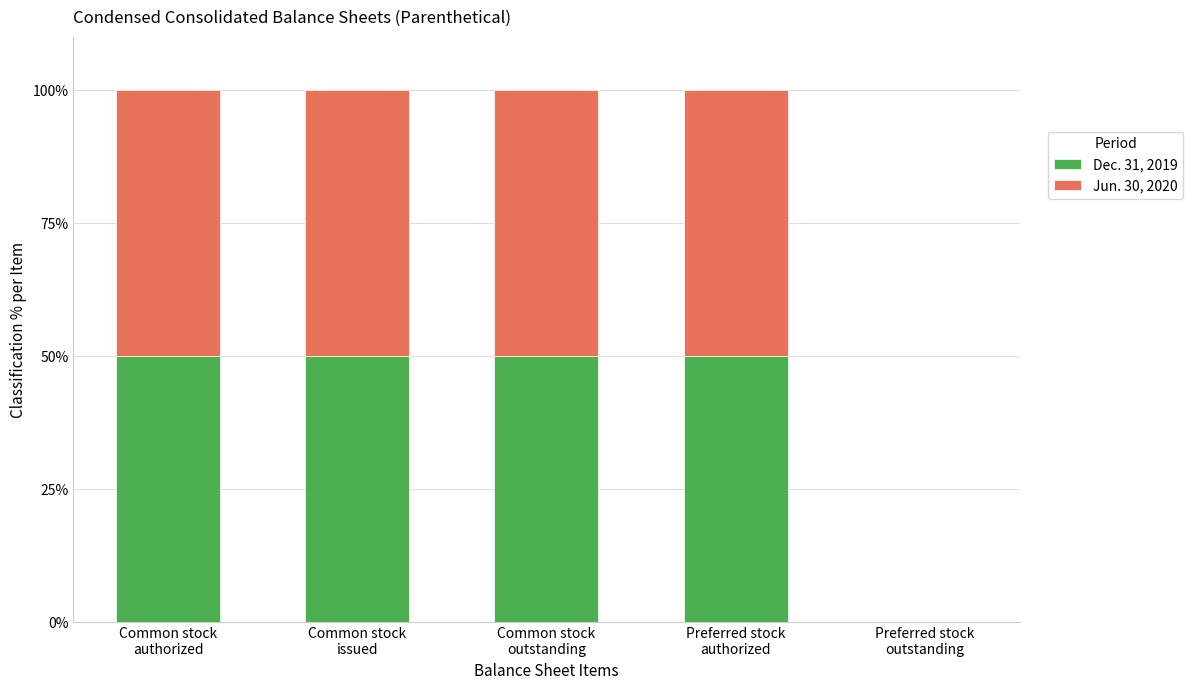

What is the sum of all Dec. 31, 2019 values?

200